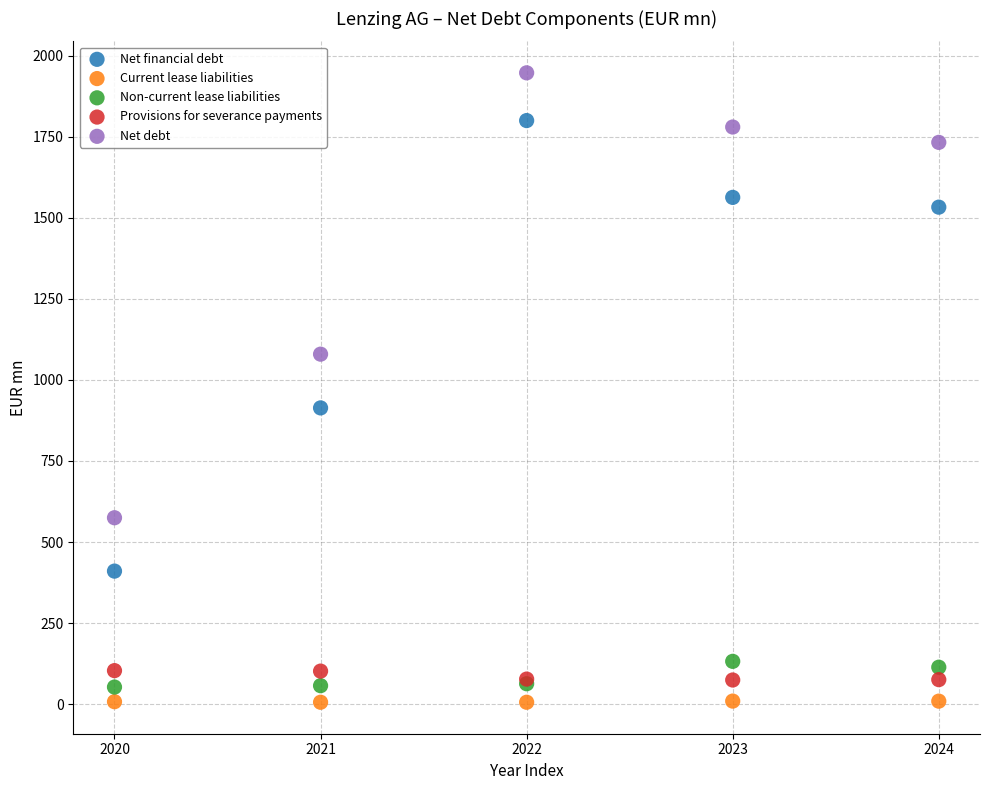

What is the X range (max minus min) for the scatter plot?

4.0